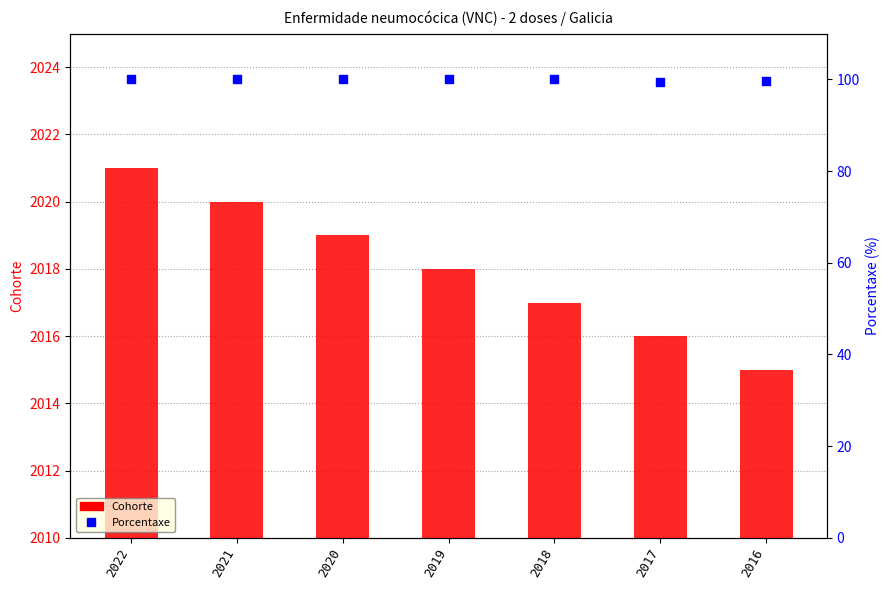

At how many categories does at least one series exceed 2020?

1